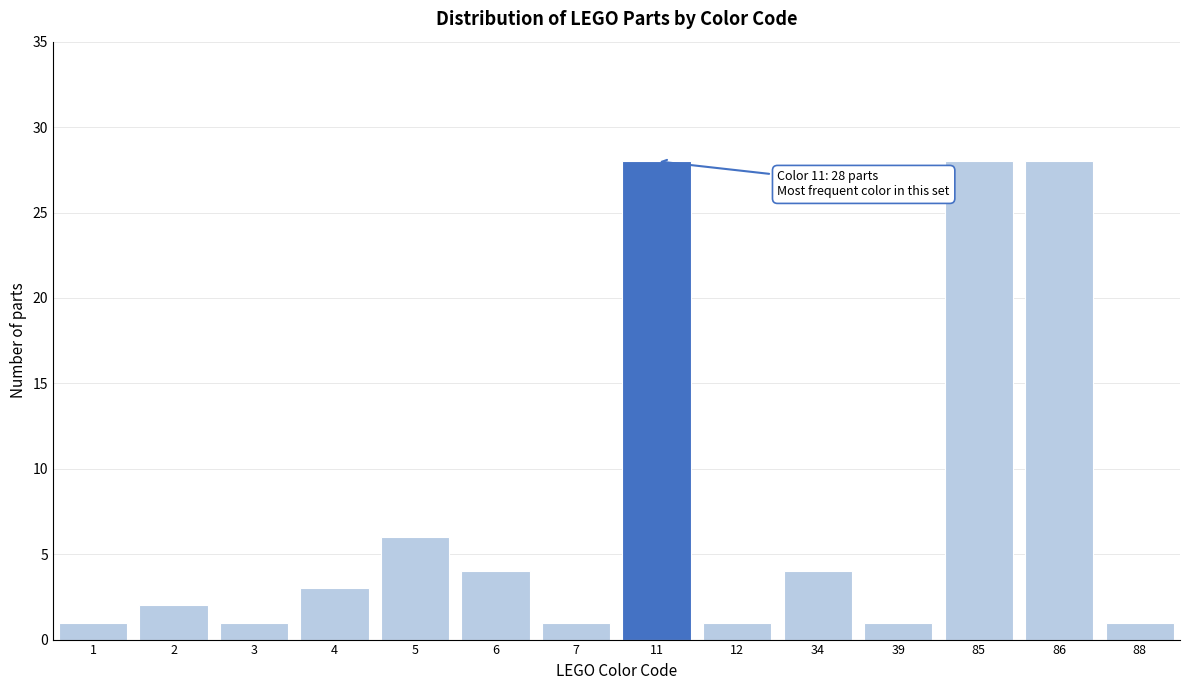

Reading left to right, extract all data points from this chart.

1=1	2=2	3=1	4=3	5=6	6=4	7=1	11=28	12=1	34=4	39=1	85=28	86=28	88=1